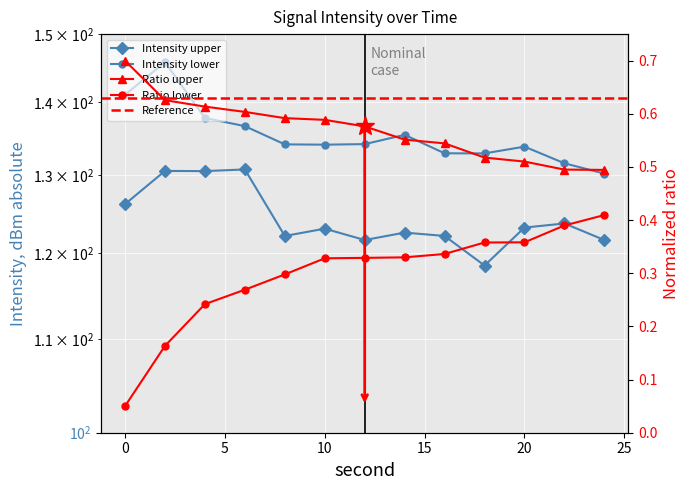

What is the smallest value displayed?

0.1